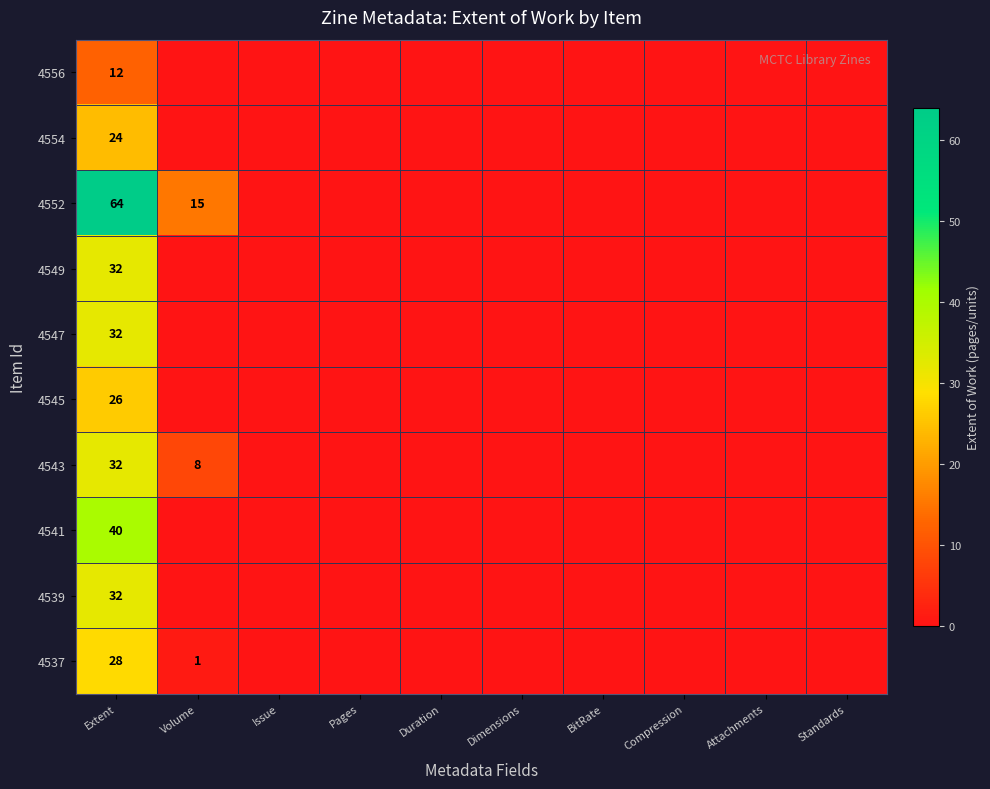

What is the total value across all series at Extent?

322